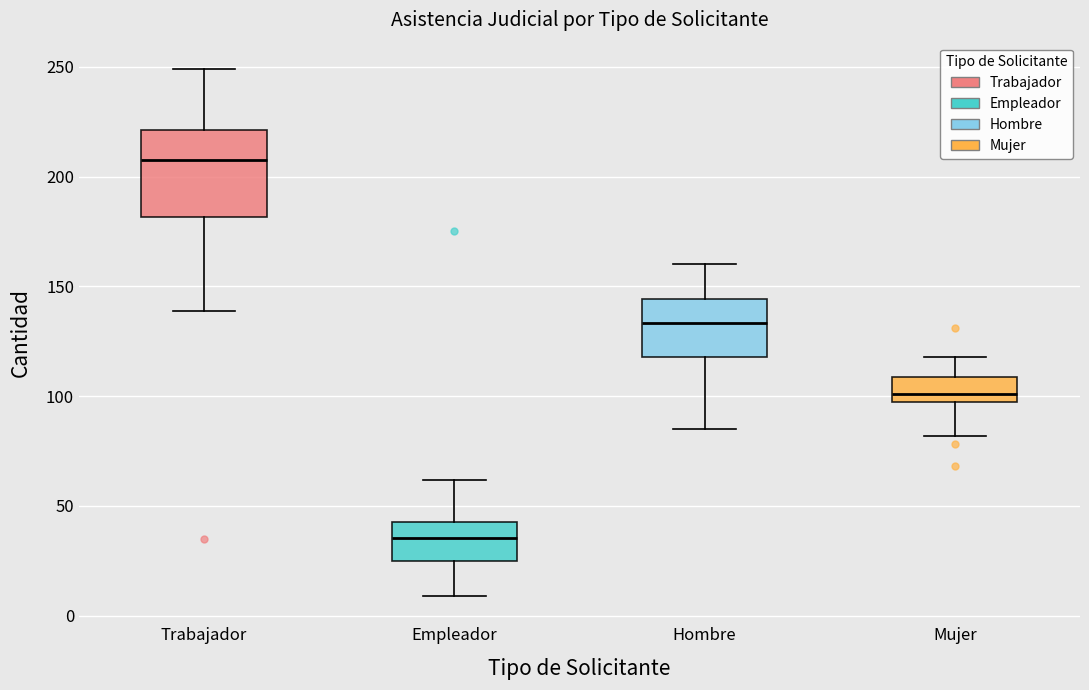

Where does the upper whisker of the box for Mujer end on the y-axis? The values are not printed on the chart, so give them approximately, as read against the axis.

120